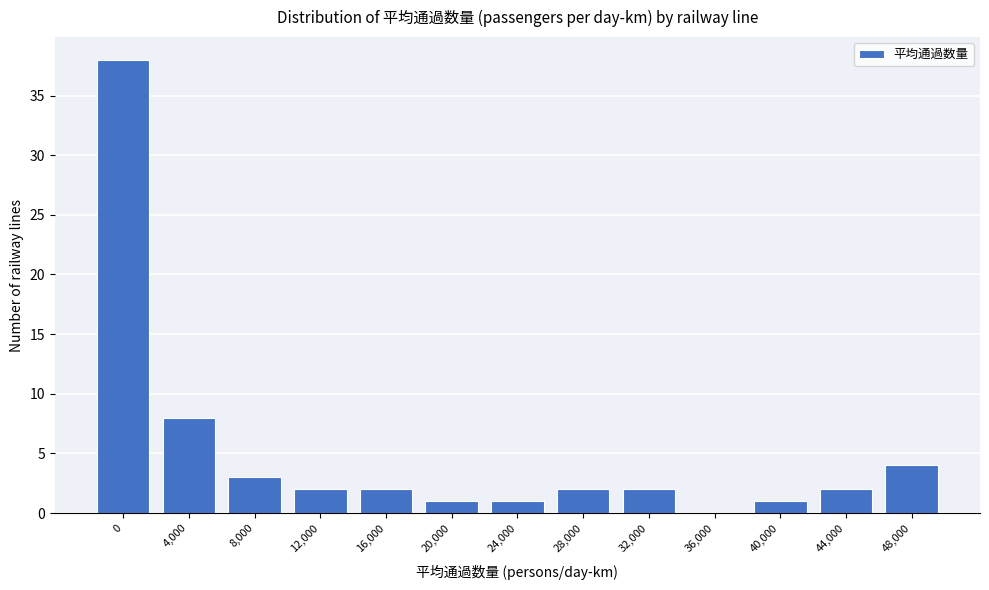

Reading right to left, what are all the values shown in this chart?

48,000=4	44,000=2	40,000=1	36,000=0	32,000=2	28,000=2	24,000=1	20,000=1	16,000=2	12,000=2	8,000=3	4,000=8	0=38